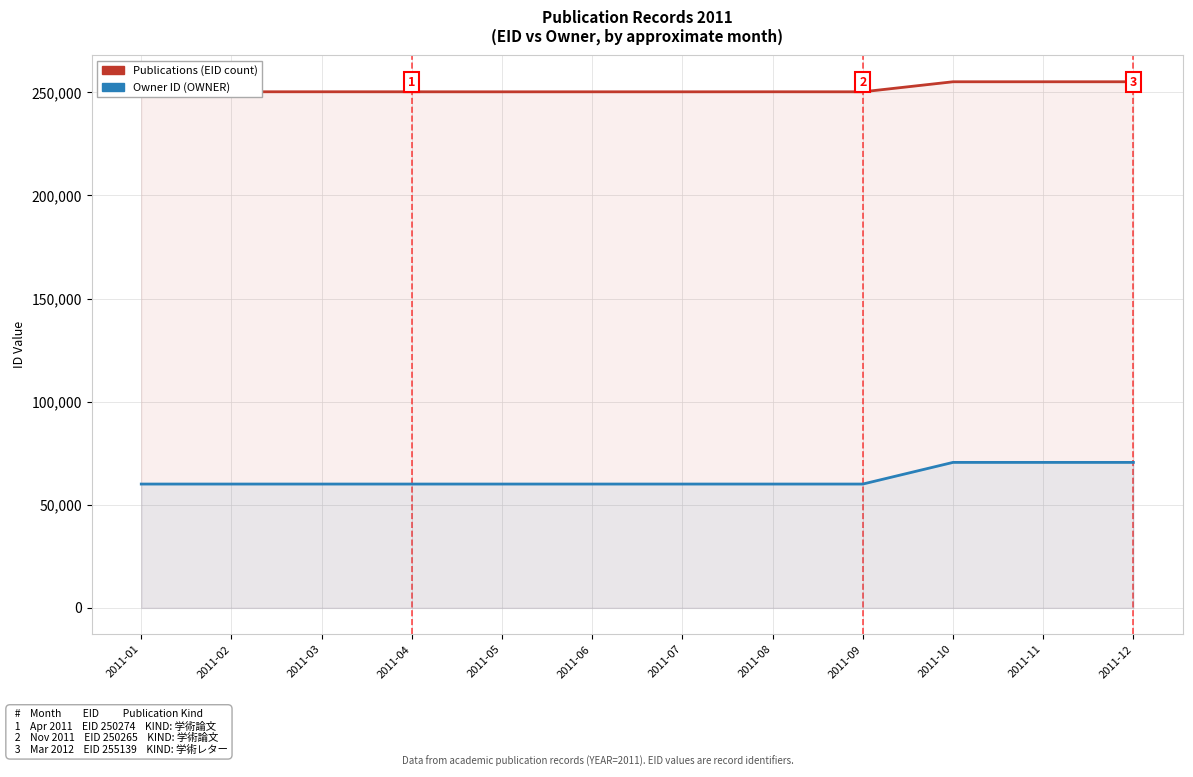

True or false: Publications (EID count) and Owner ID (OWNER) intersect in this chart.

False